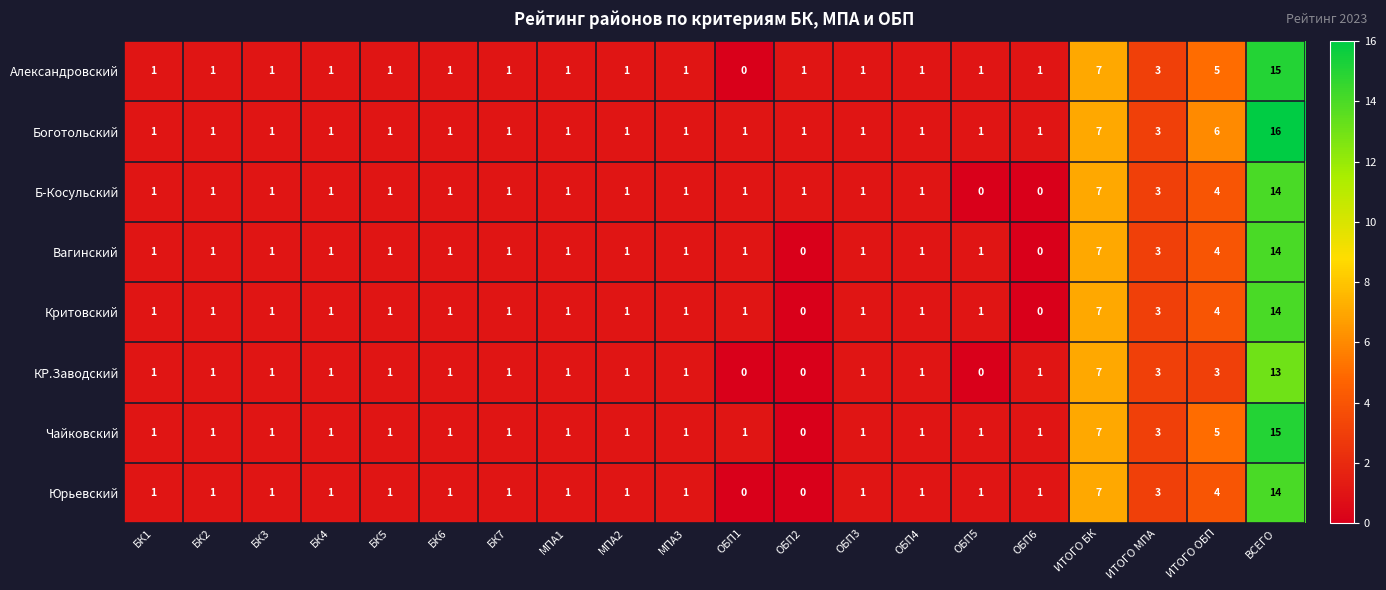

At which category does the chart reach its peak across all series?

ВСЕГО